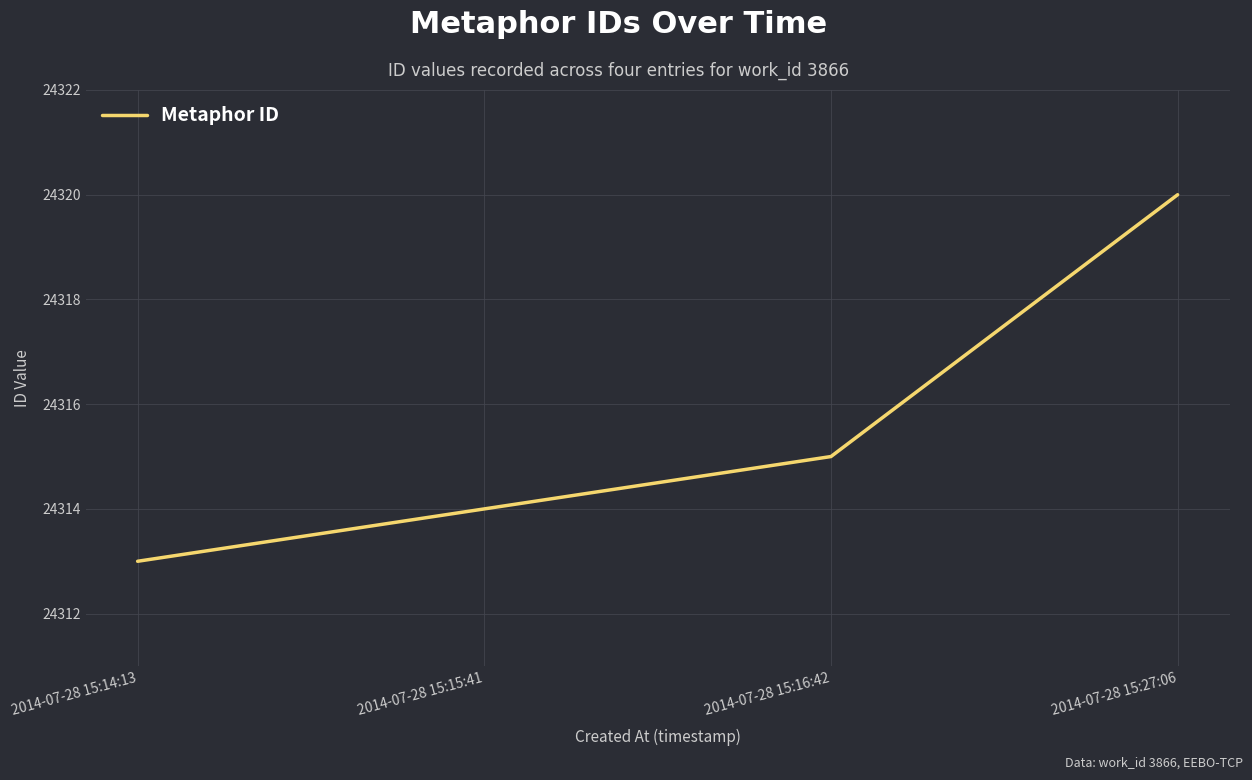

Is this an area chart (filled region under the line)?

No